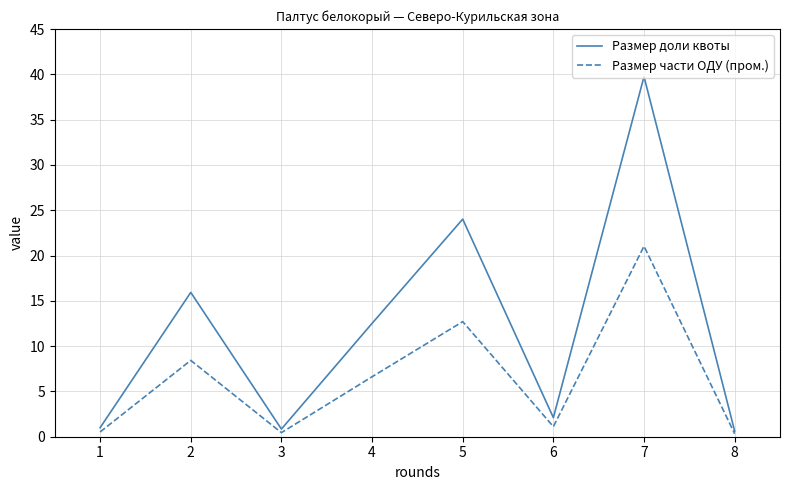

Does the chart have visible grid lines?

Yes